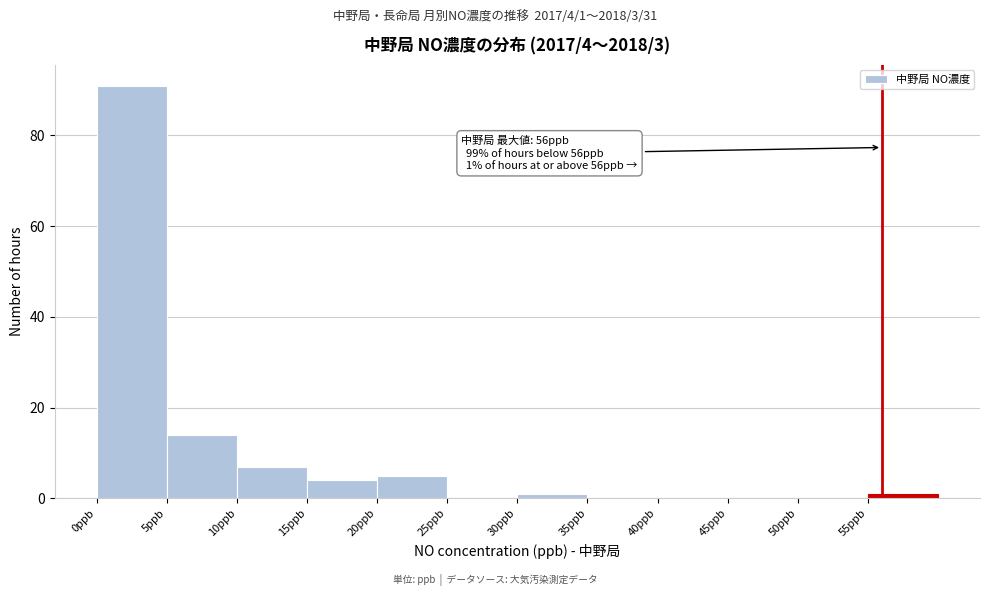

Over which range of the x-axis is the bar tallest?

0 to 5